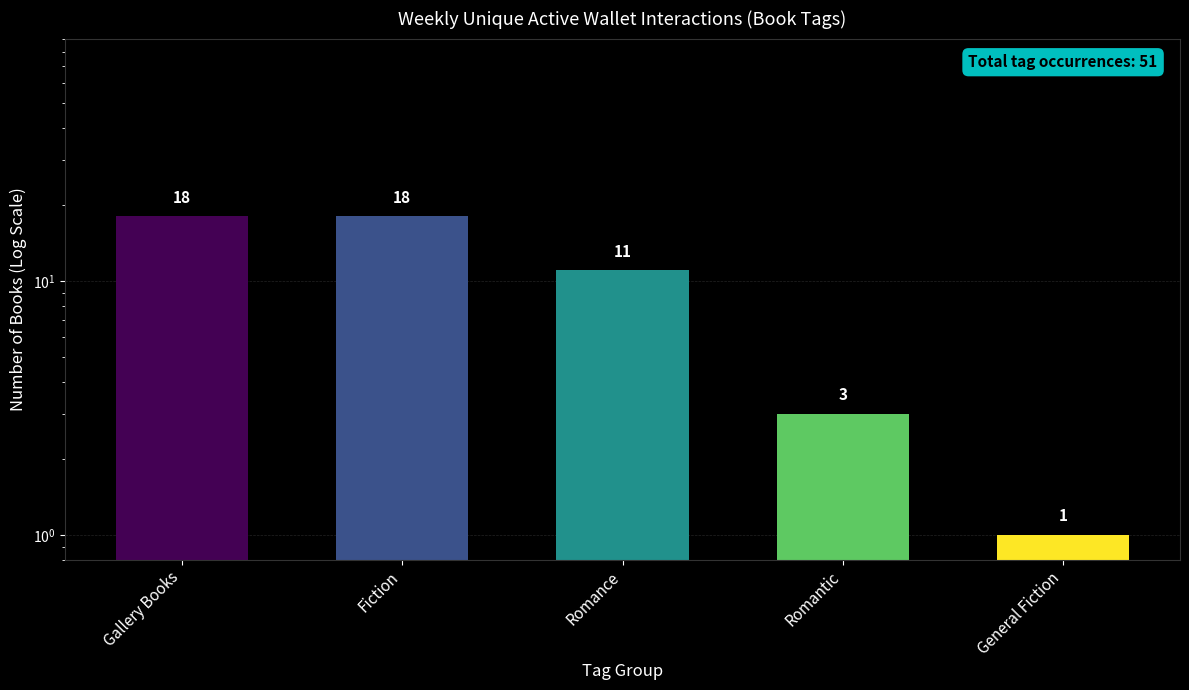

The value at Gallery Books is 18. True or false?

True